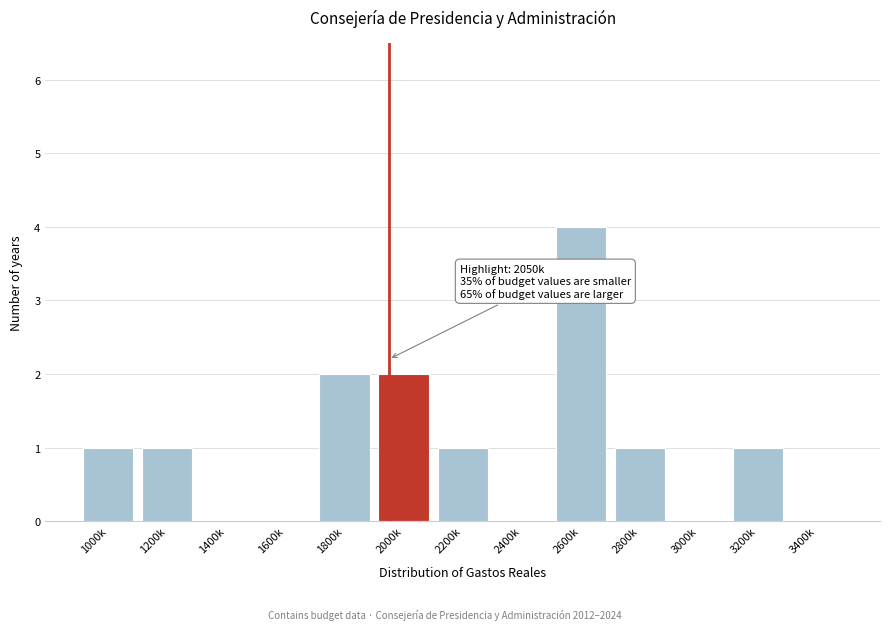

Reading left to right, list all the values displayed in this chart.

1000k=1	1200k=1	1400k=0	1600k=0	1800k=2	2000k=2	2200k=1	2400k=0	2600k=4	2800k=1	3000k=0	3200k=1	3400k=0